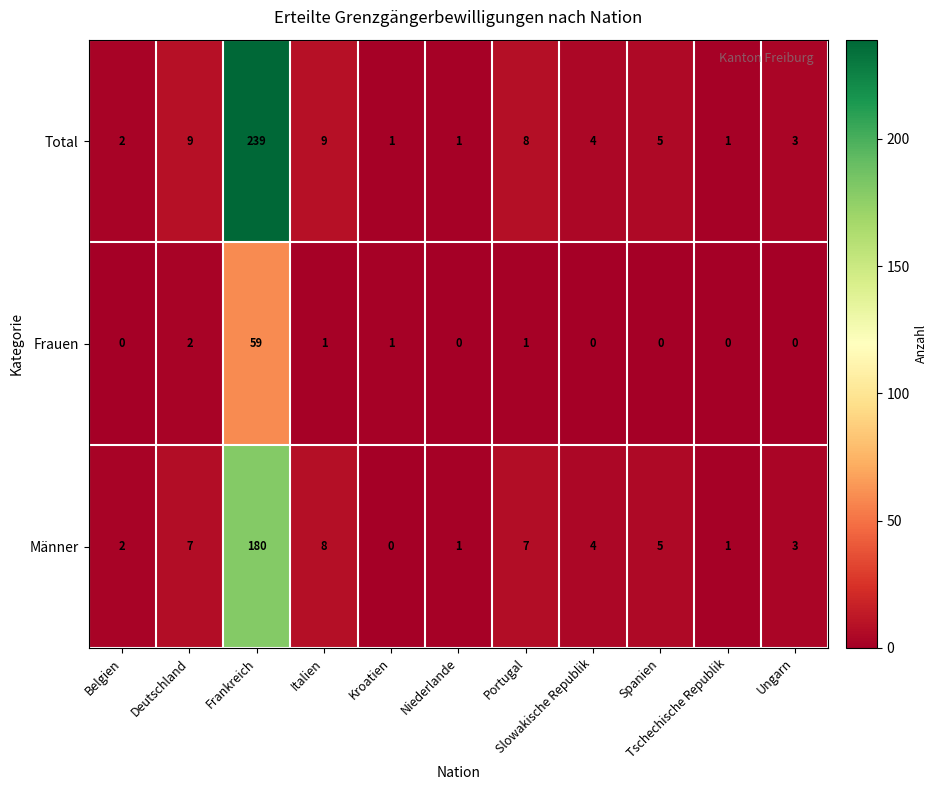

What is the sum of all Männer values?

218